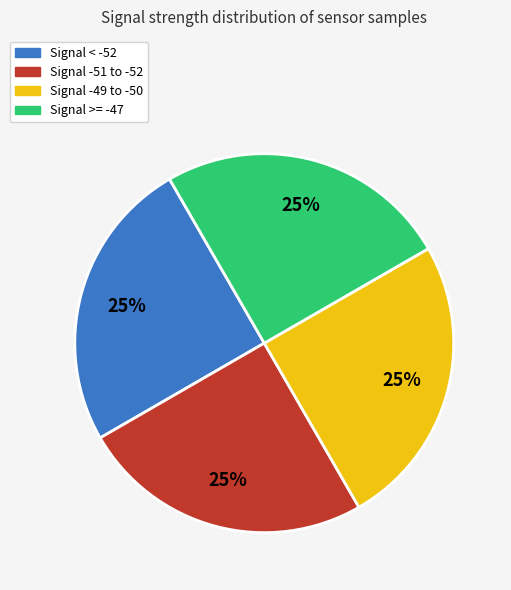

Is there any slice that represents more than half of the pie?

No